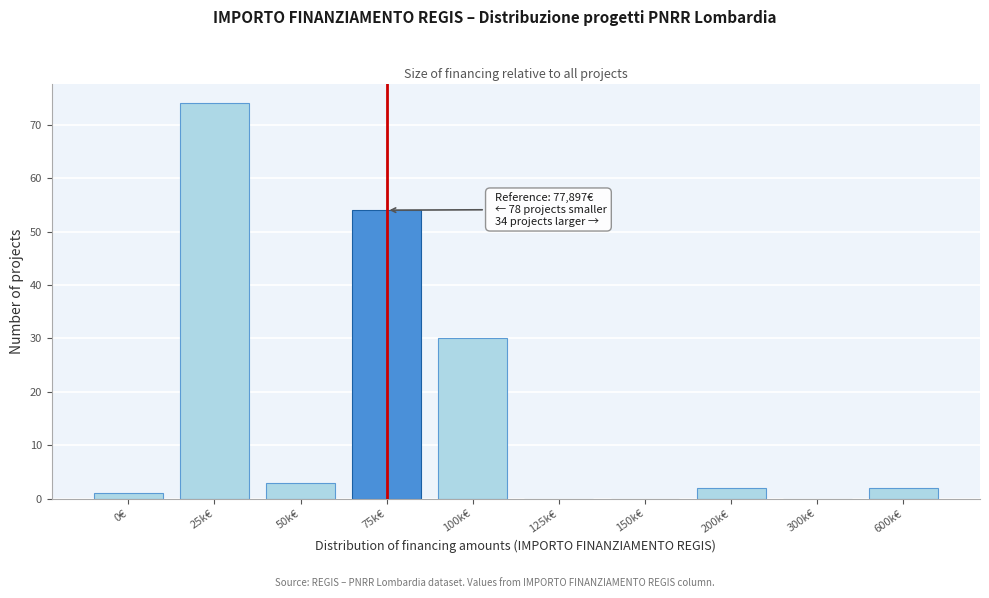

Reading right to left, transcribe all the data shown in this chart.

600k€=2	300k€=0	200k€=2	150k€=0	125k€=0	100k€=30	75k€=54	50k€=3	25k€=74	0€=1